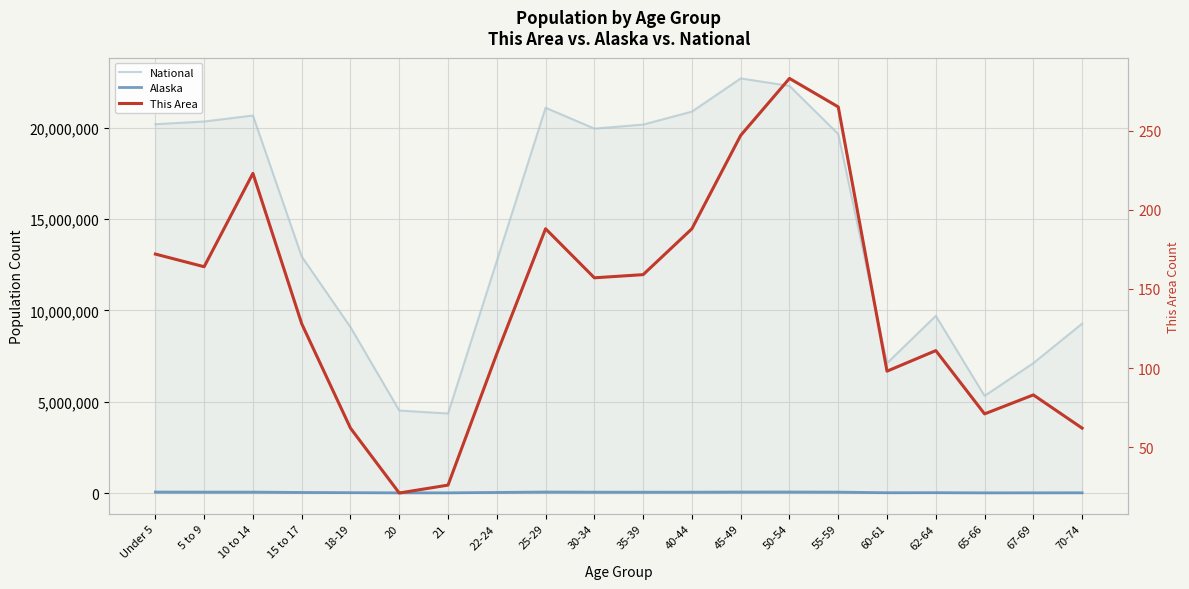

What is the lowest value of the Alaska series?

10103